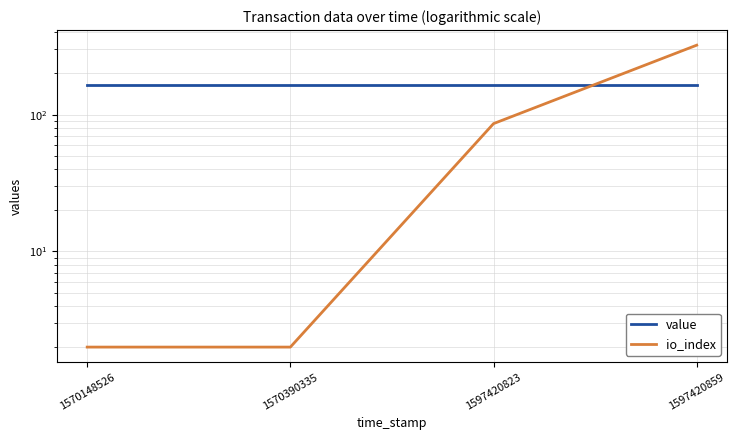

What is the spread (max minus min) of values at 1570148526?

163.1